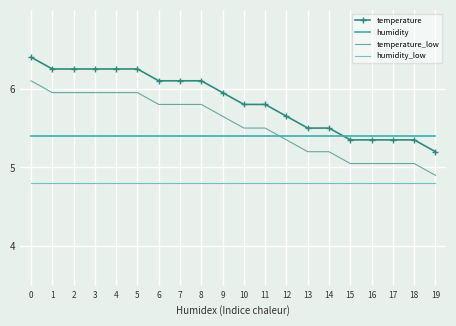

How many values in the temperature_low series are below 5?

1